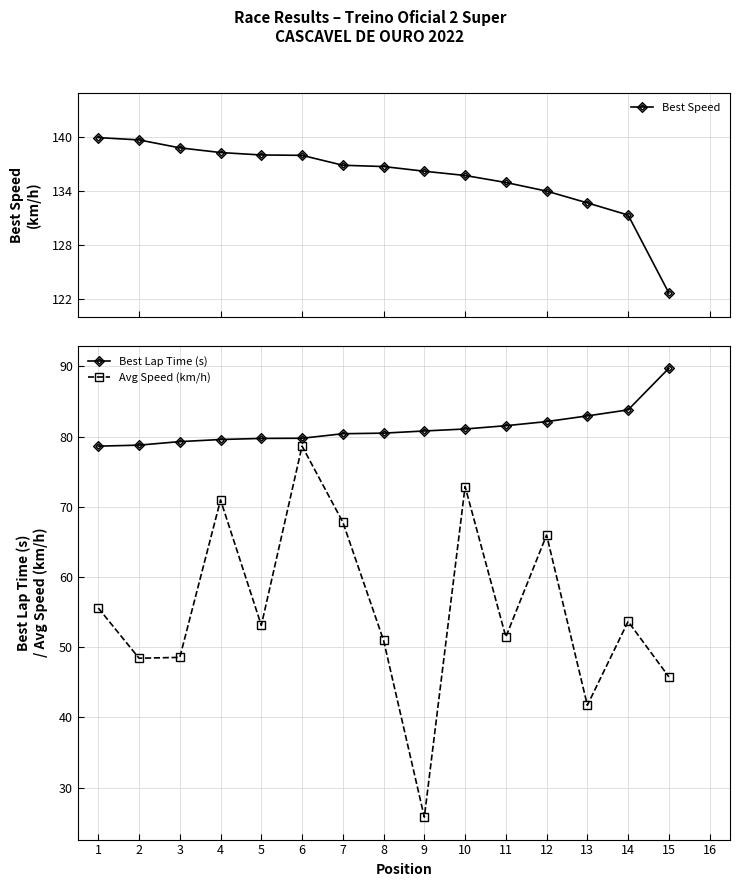

What is the sum of all Best Lap Time (s) values?

1218.8